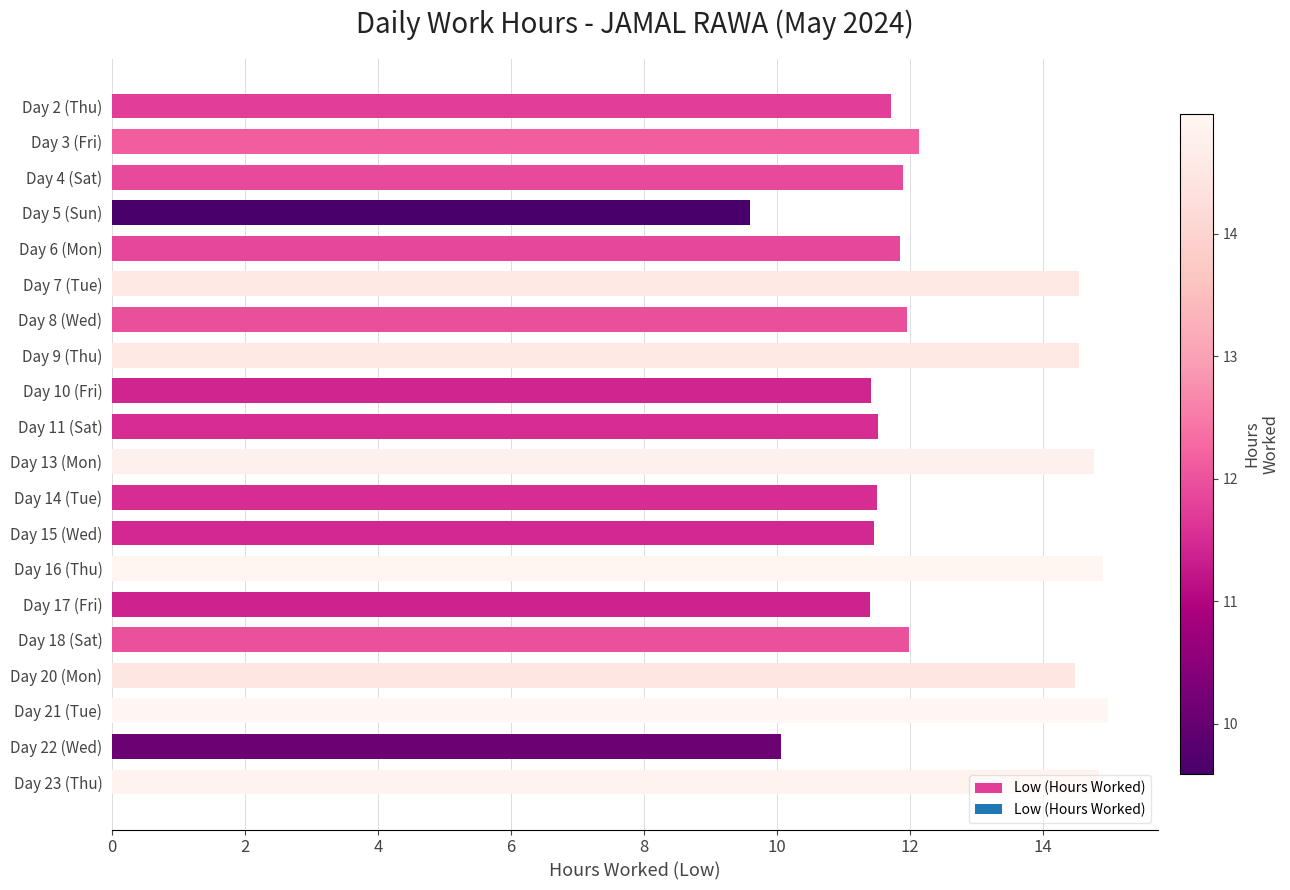

What is the change in value from Day 6 (Mon) to Day 22 (Wed)?

-1.8